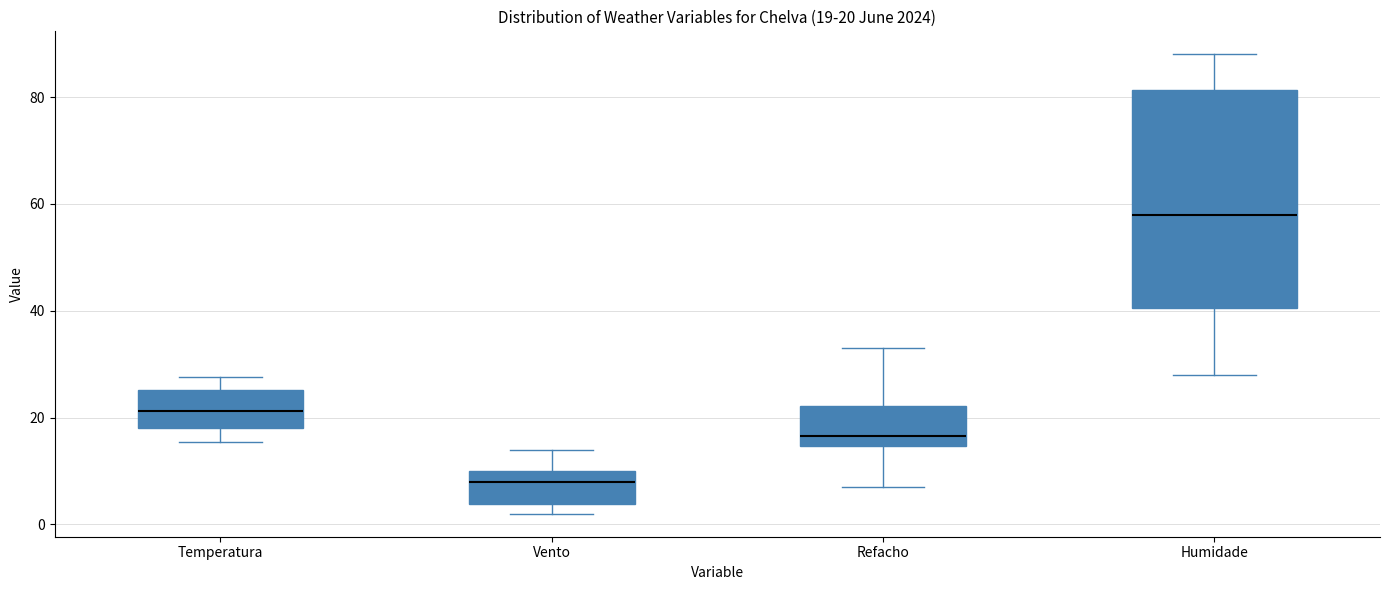

Which box's median line is the highest?

Humidade